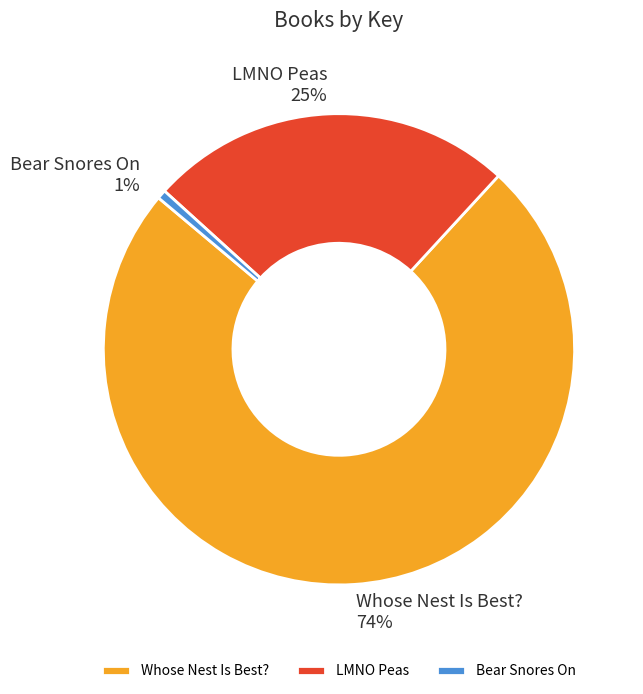

How many segments does this pie chart have?

3